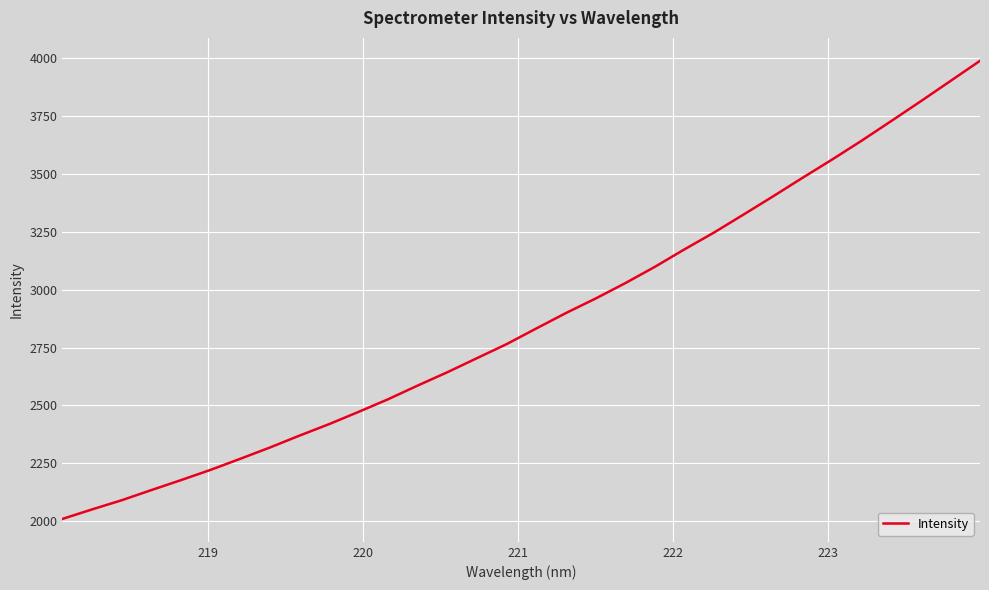

Is this an area chart (filled region under the line)?

No